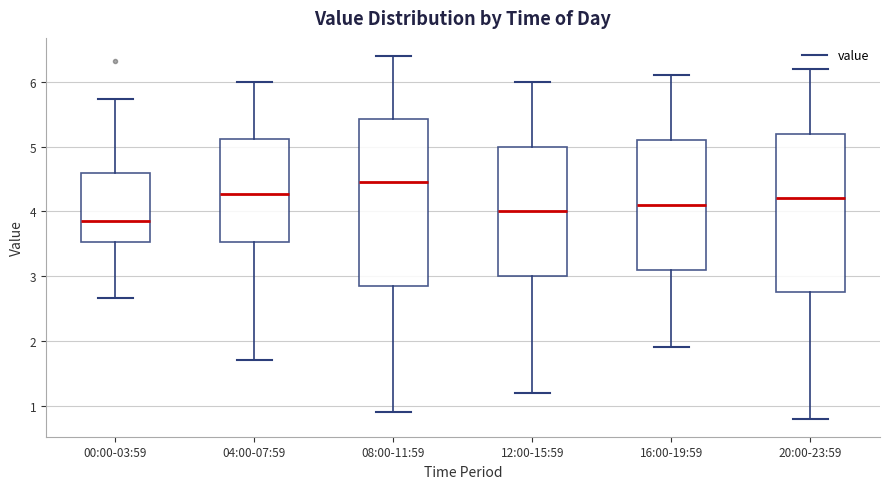

Comparing the boxes themselves (not the whiskers), which one is the tallest?

08:00-11:59